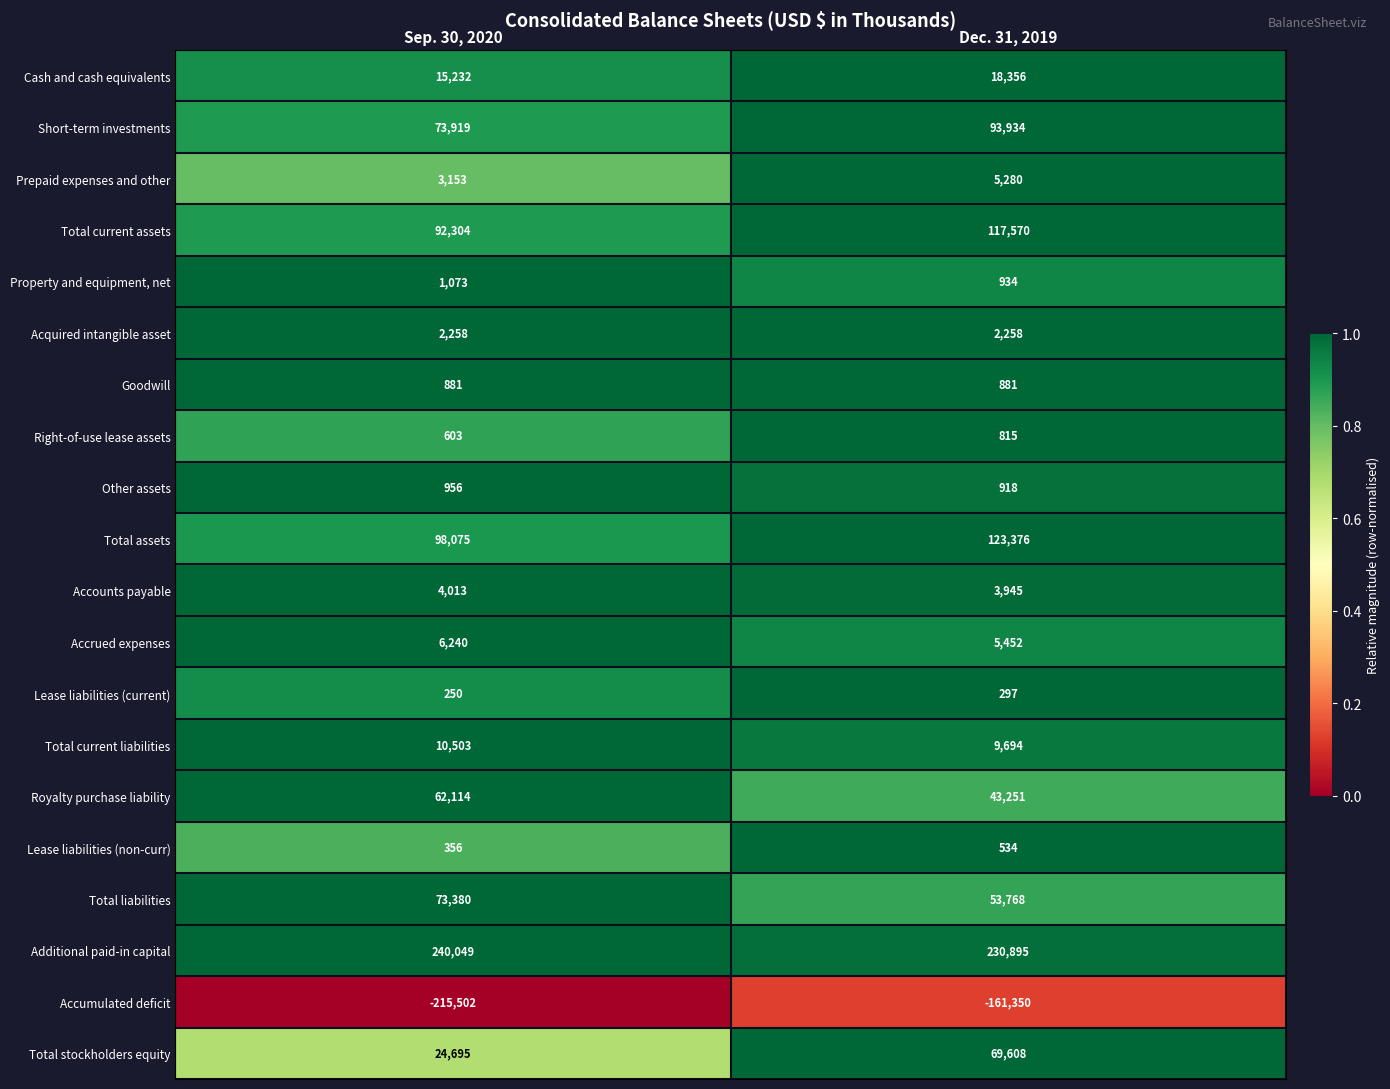

The value of Accrued expenses at Dec. 31, 2019 is 3534. True or false?

False